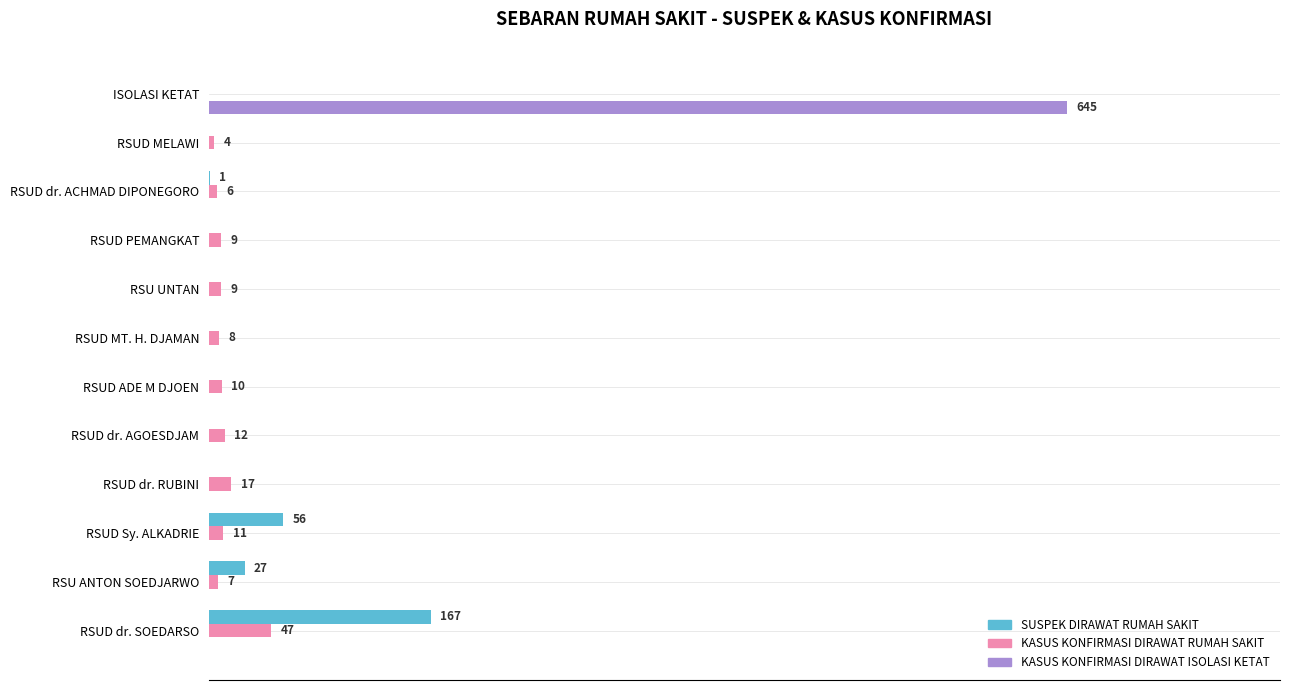

What are all the series names shown in the legend?

SUSPEK DIRAWAT RUMAH SAKIT, KASUS KONFIRMASI DIRAWAT RUMAH SAKIT, KASUS KONFIRMASI DIRAWAT ISOLASI KETAT